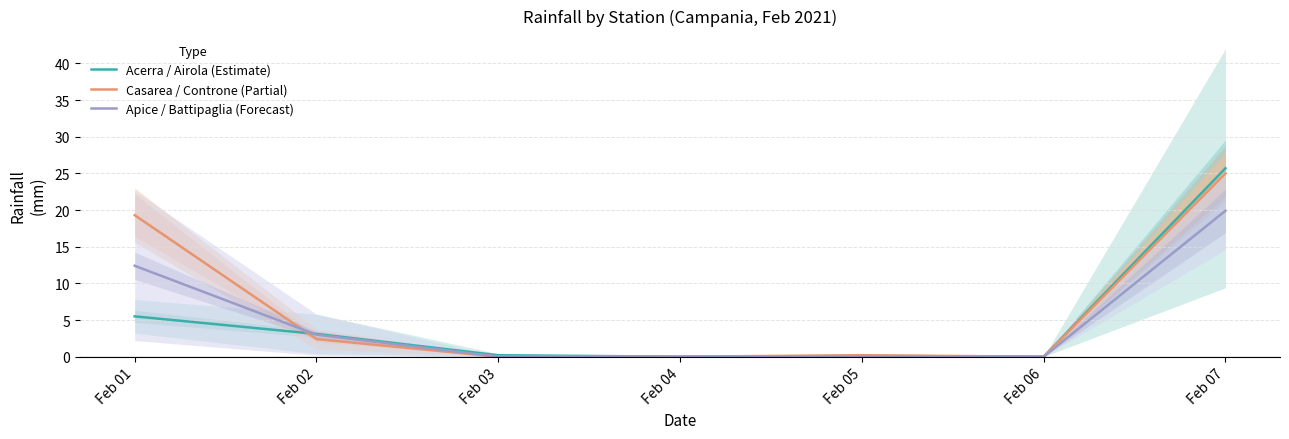

True or false: Casarea / Controne (Partial) has more than 0 interior local peaks.

True